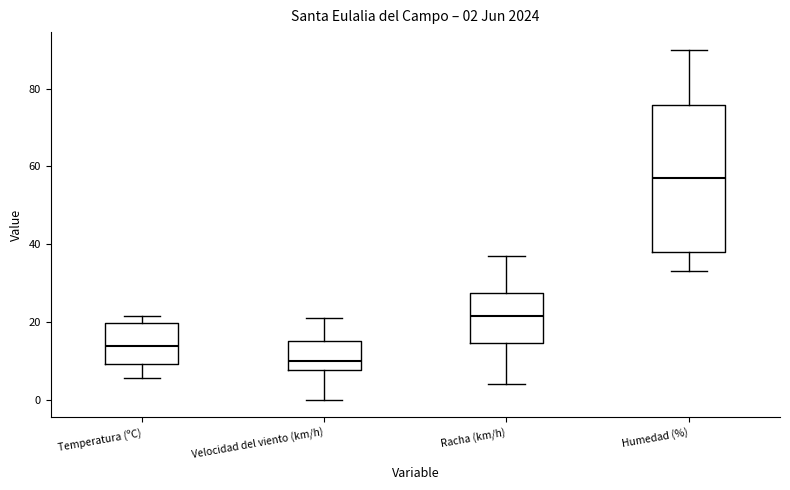

Which box has the highest median line?

Humedad (%)